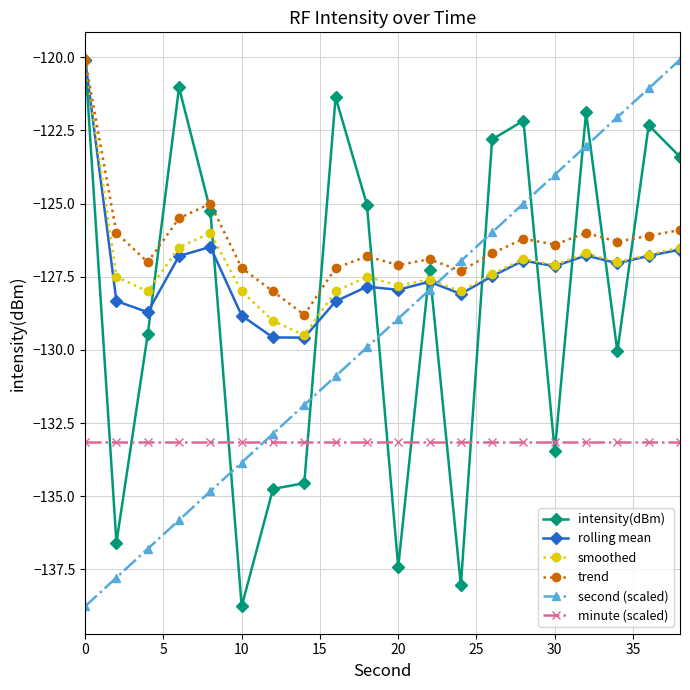

True or false: smoothed has more than 1 interior local peaks.

True